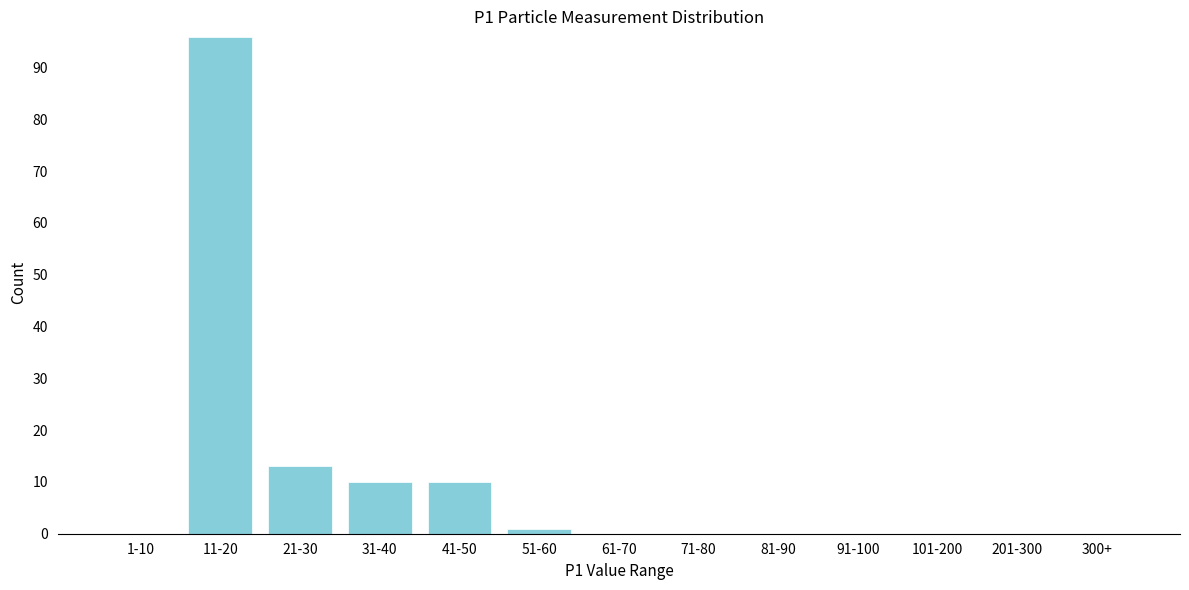

Reading left to right, transcribe all the data shown in this chart.

1-10=0	11-20=96	21-30=13	31-40=10	41-50=10	51-60=1	61-70=0	71-80=0	81-90=0	91-100=0	101-200=0	201-300=0	300+=0